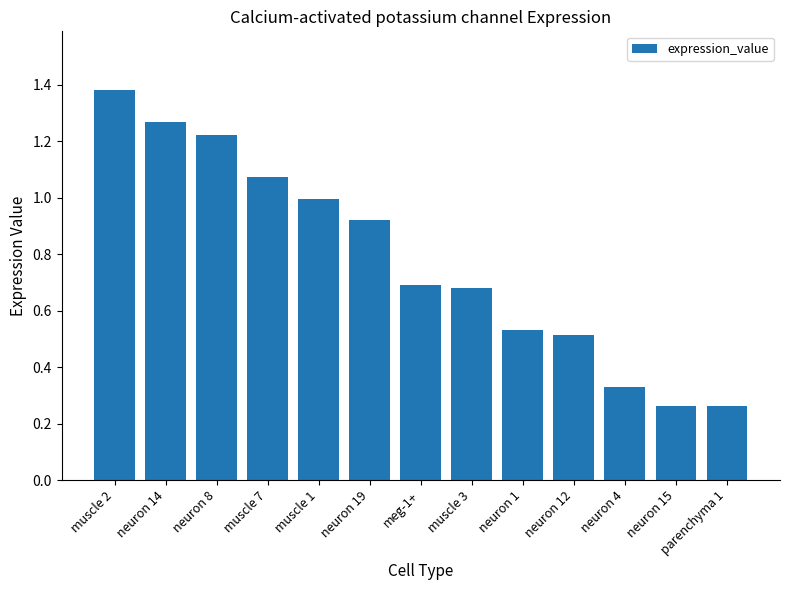

What position from the right is neuron 12?

4